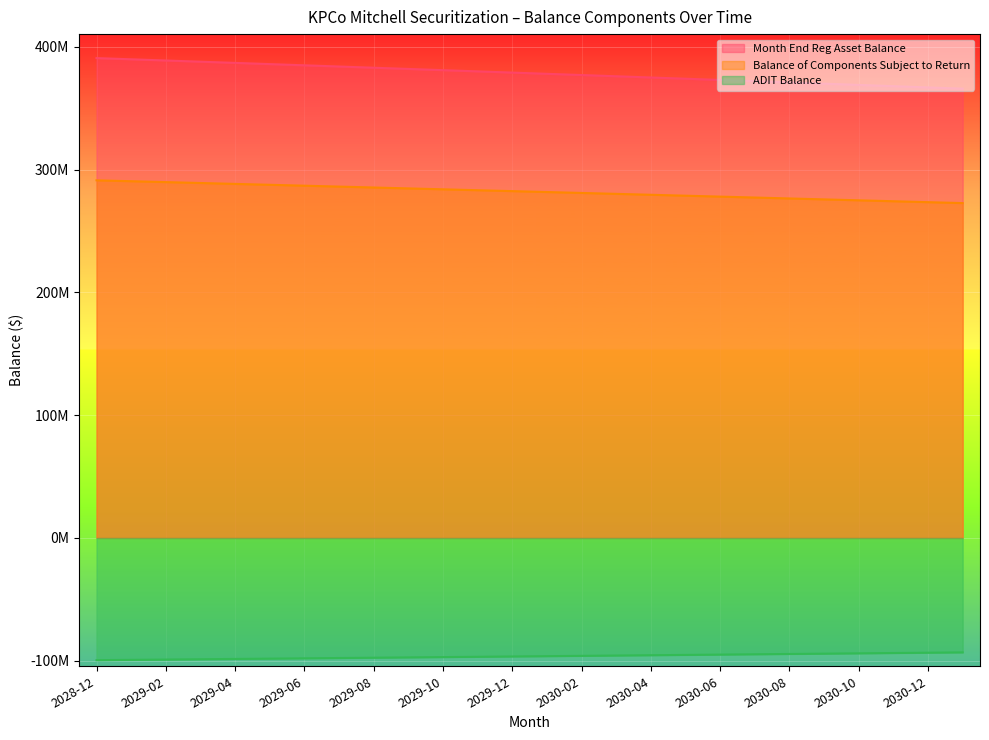

True or false: Balance of Components Subject to Return and Month End Reg Asset Balance intersect in this chart.

False